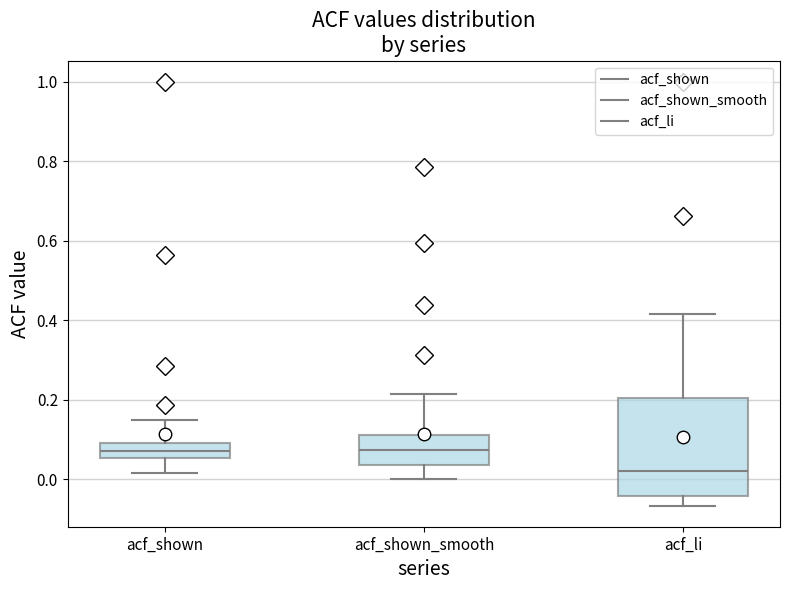

Where does the upper whisker of the box for acf_li end on the y-axis? The values are not printed on the chart, so give them approximately, as read against the axis.

0.42